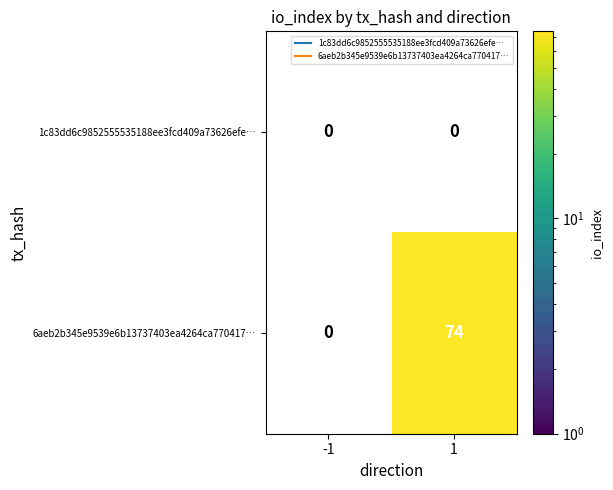

Rank the series by their maximum value, from lowest to highest.

1c83dd6c9852555535188ee3fcd409a73626efe…, 6aeb2b345e9539e6b13737403ea4264ca770417…